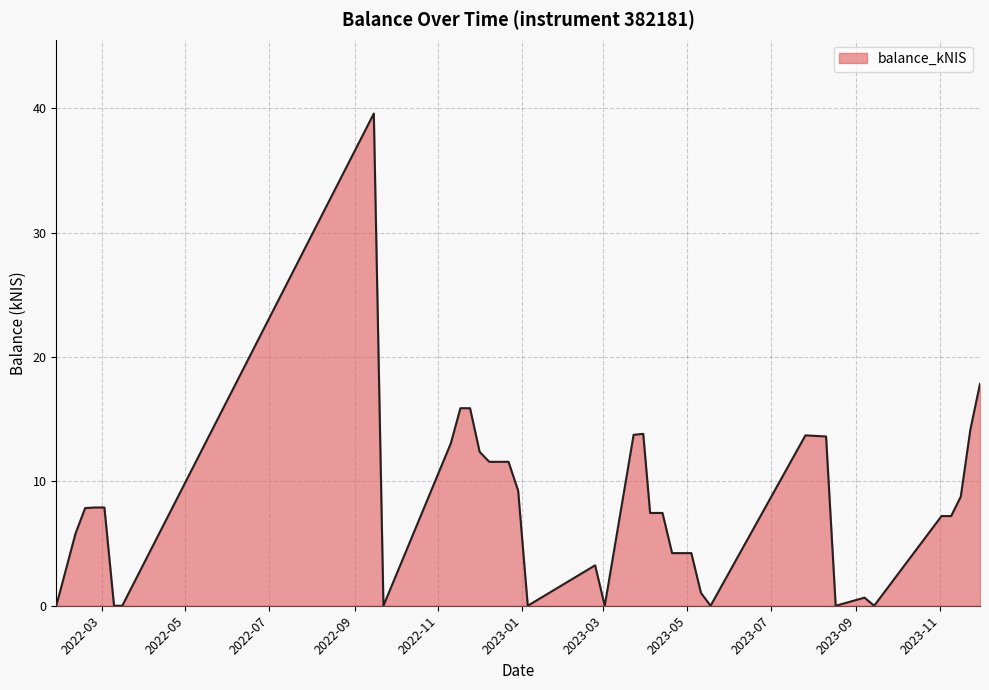

What is the difference between the maximum and minimum values?

39.6